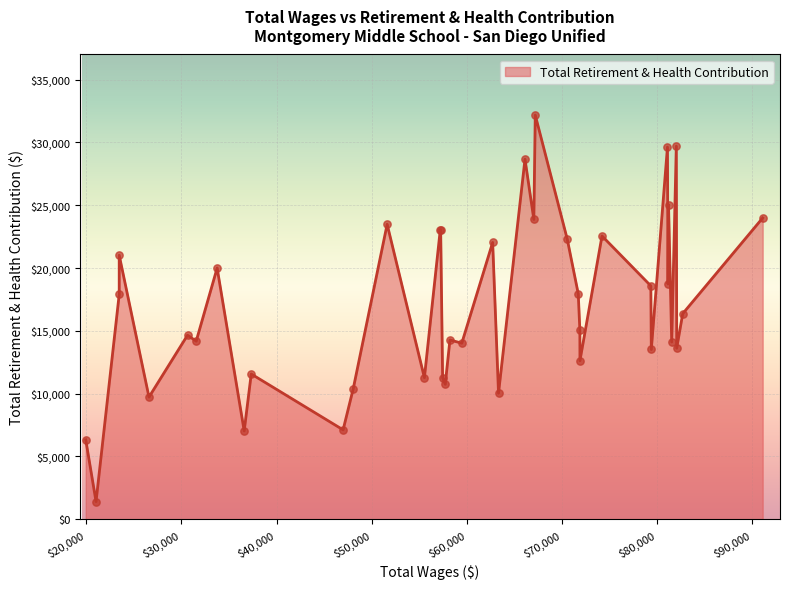

What is the change in value from 81560 to 57743?

-3364